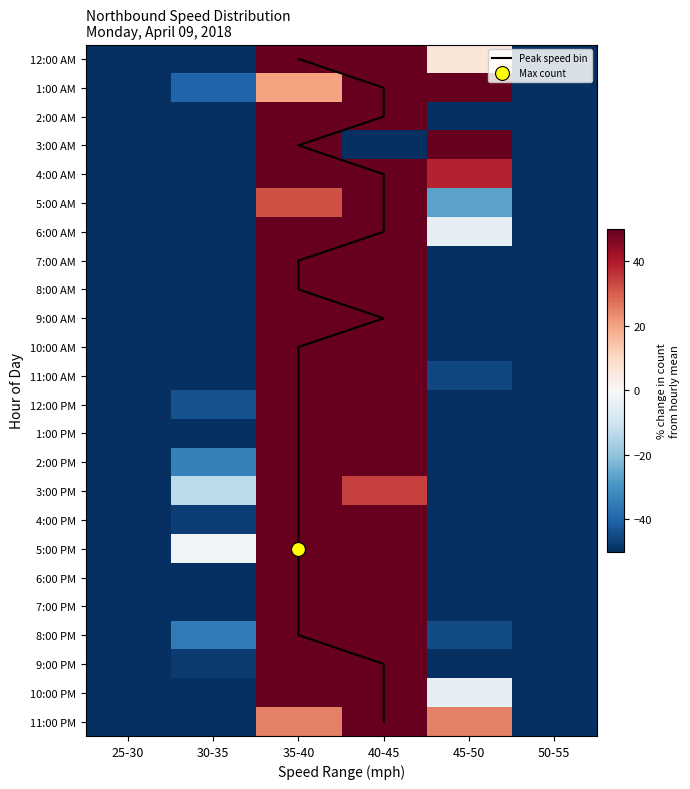

What is the maximum value for 8:00 PM?

190.2